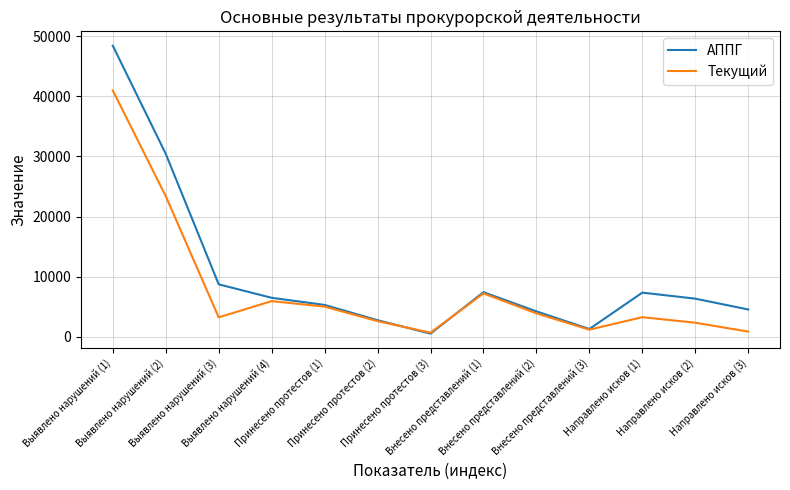

What are all the series names shown in the legend?

АППГ, Текущий